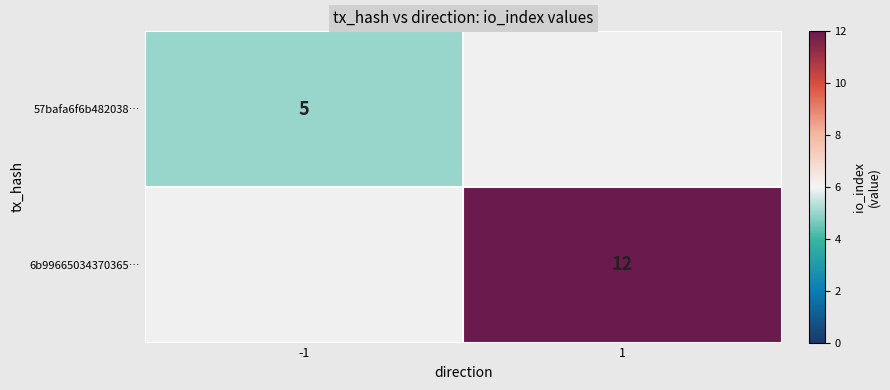

Is the value of 57bafa6f6b482038… at -1 greater than the value of 6b99665034370365… at 1?

No